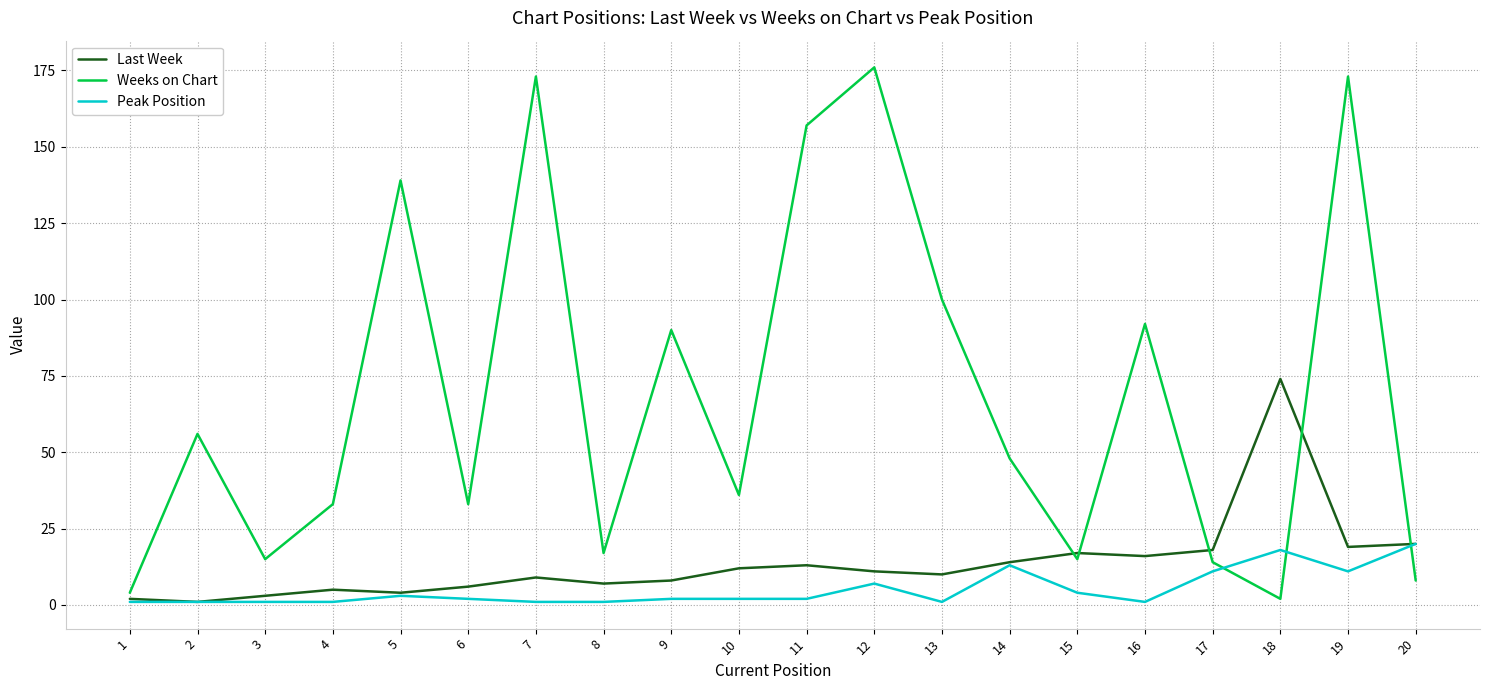

After their last crossing, which series has the higher values: Weeks on Chart or Peak Position?

Peak Position